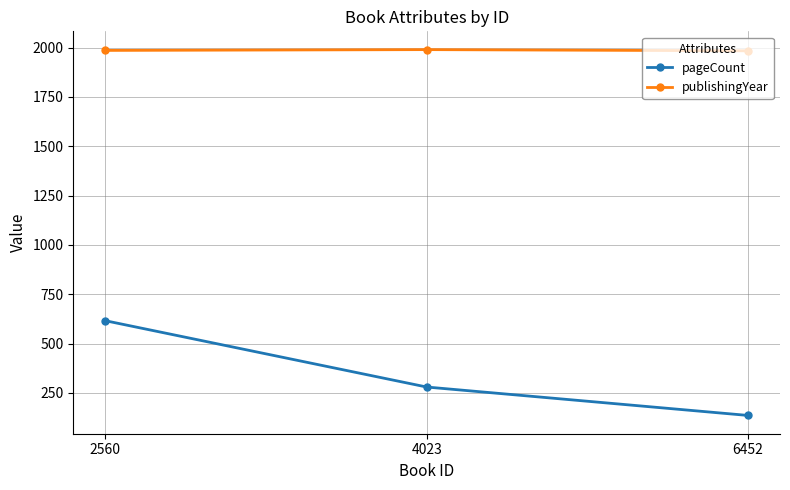

At how many categories does at least one series exceed 1203?

3